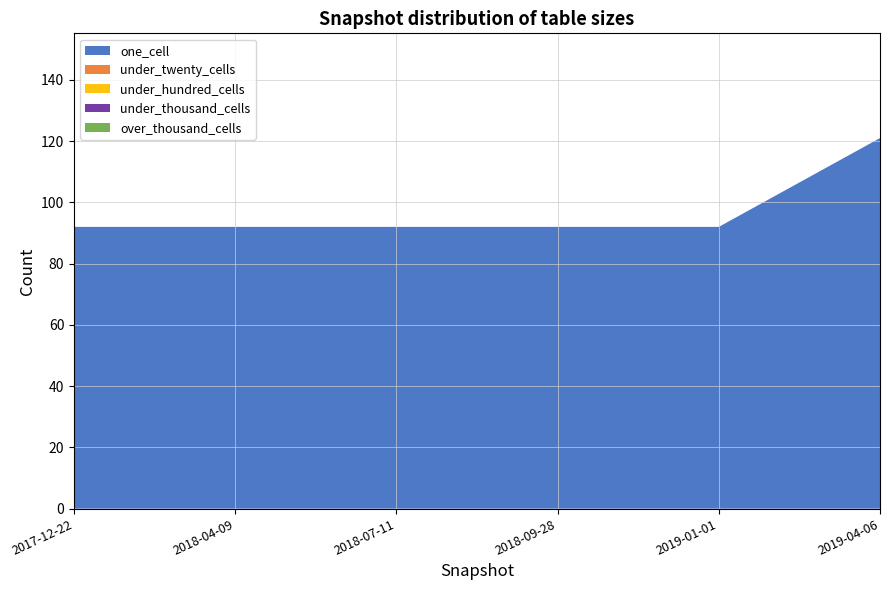

Reading left to right, transcribe all the data shown in this chart.

one_cell: 92	92	92	92	92	121
under_twenty_cells: 0	0	0	0	0	0
under_hundred_cells: 0	0	0	0	0	0
under_thousand_cells: 0	0	0	0	0	0
over_thousand_cells: 0	0	0	0	0	0